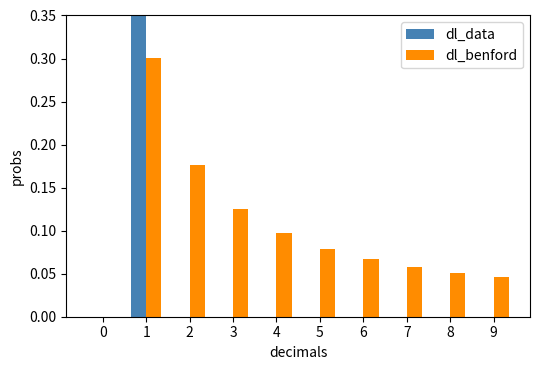

Rank the categories by dl_data value from highest to lowest.

1, 0, 2, 3, 4, 5, 6, 7, 8, 9